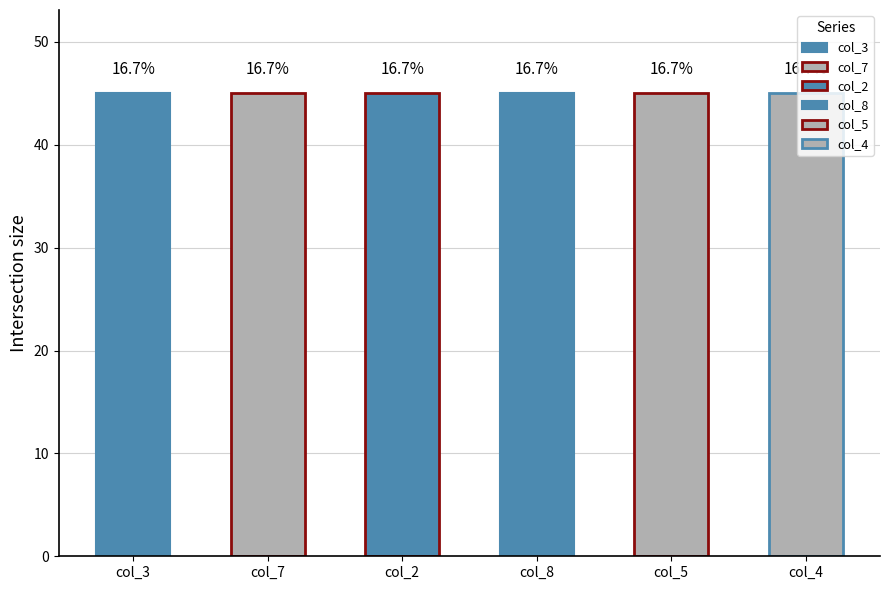

True or false: col_8 has a value of 1 at 3.

True